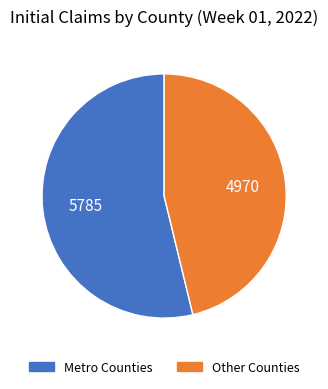

Is there any slice that represents more than half of the pie?

Yes